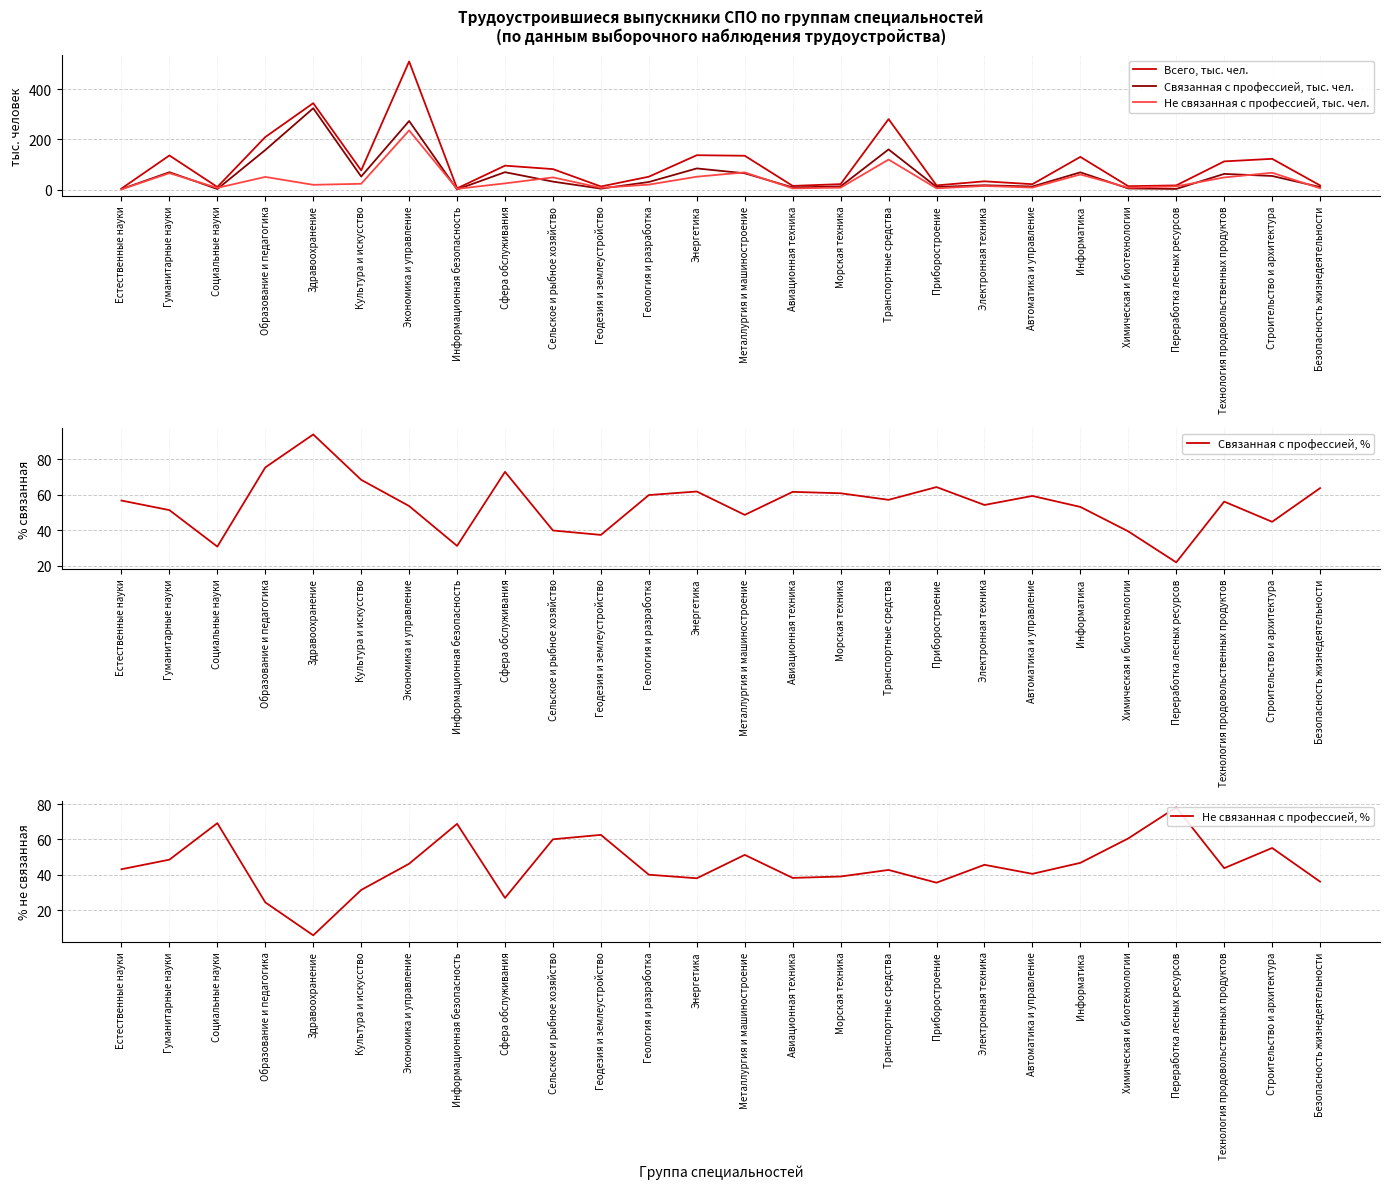

What is the minimum value shown in the chart?

1.9